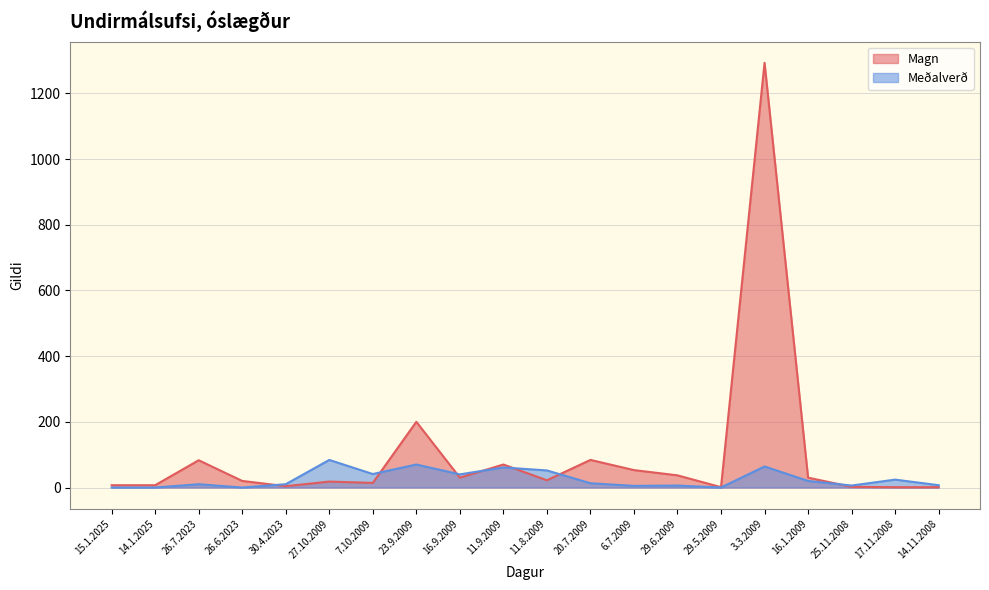

Is it true that Meðalverð equals 16 at 17.11.2008?

False